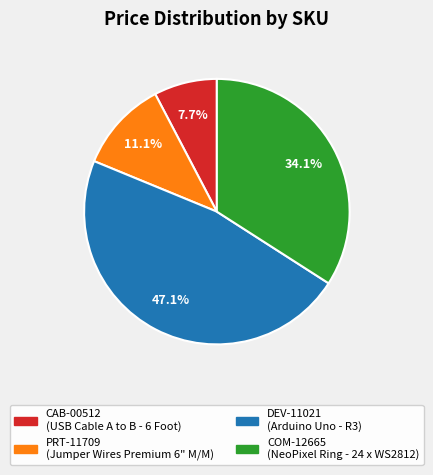

Does CAB-00512 account for over 50% of the chart?

No